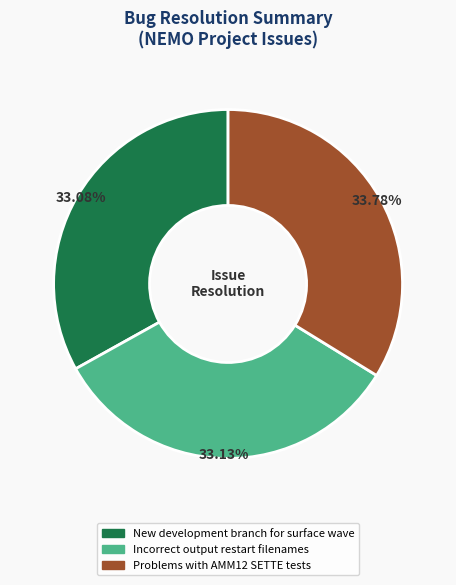

Is there a majority slice in this chart?

No